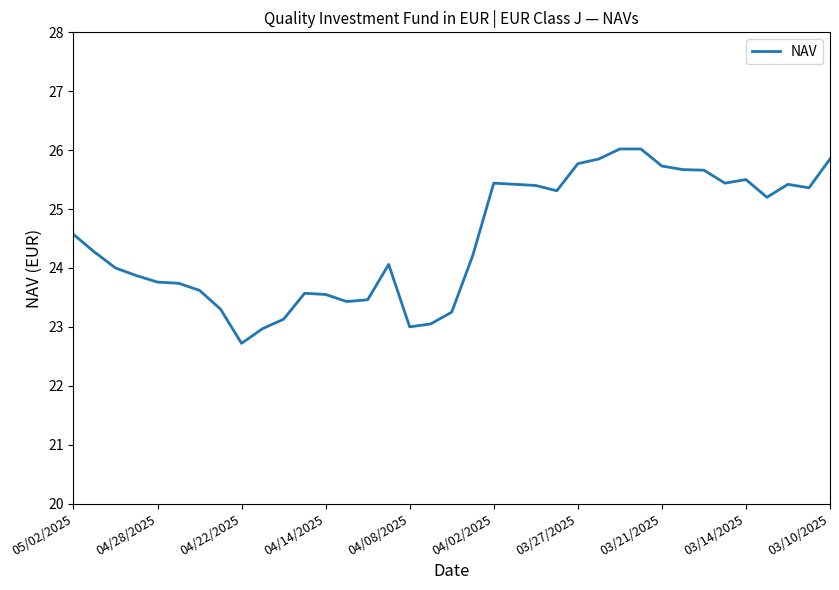

What is the maximum value shown in the chart?

26.0